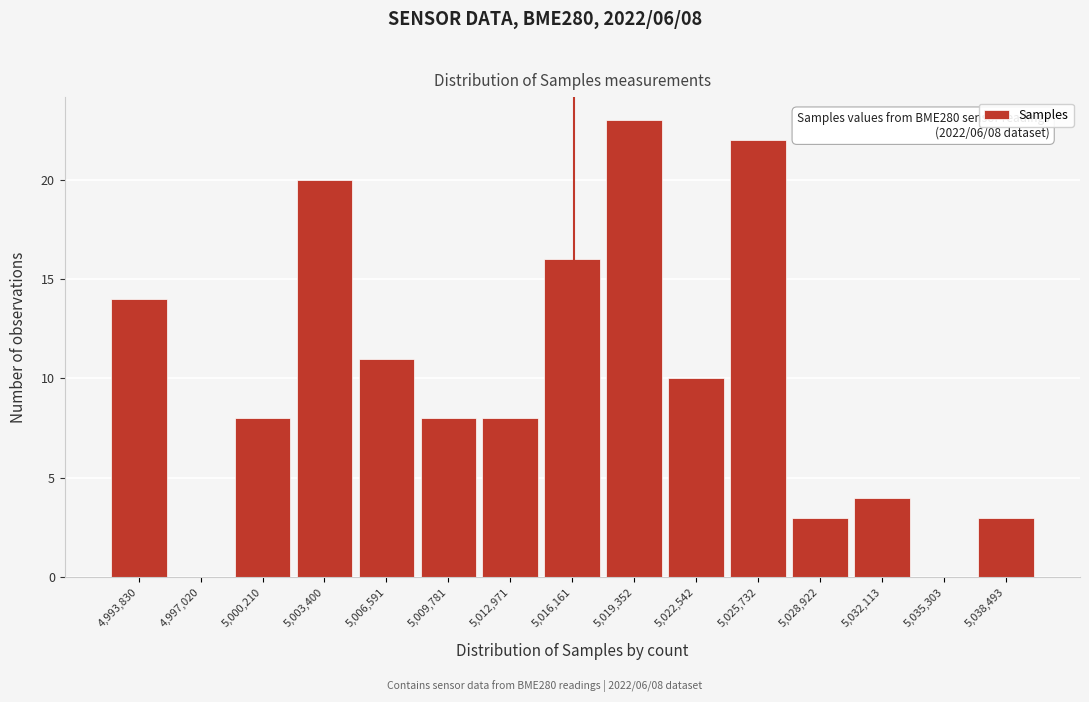

Reading left to right, list all the values displayed in this chart.

4,993,830=14	4,997,020=0	5,000,210=8	5,003,400=20	5,006,591=11	5,009,781=8	5,012,971=8	5,016,161=16	5,019,352=23	5,022,542=10	5,025,732=22	5,028,922=3	5,032,113=4	5,035,303=0	5,038,493=3